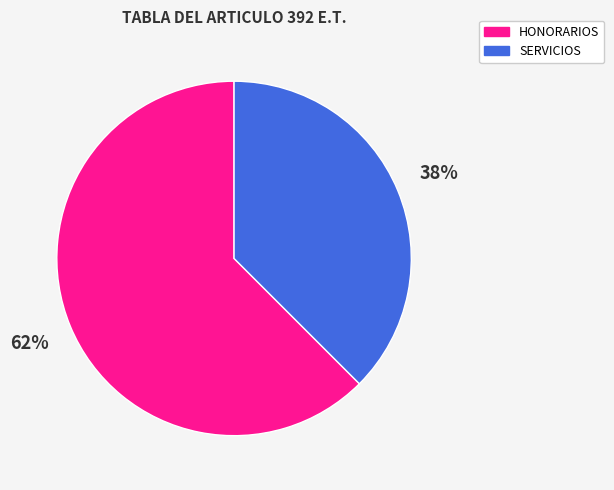

Is there a majority slice in this chart?

Yes